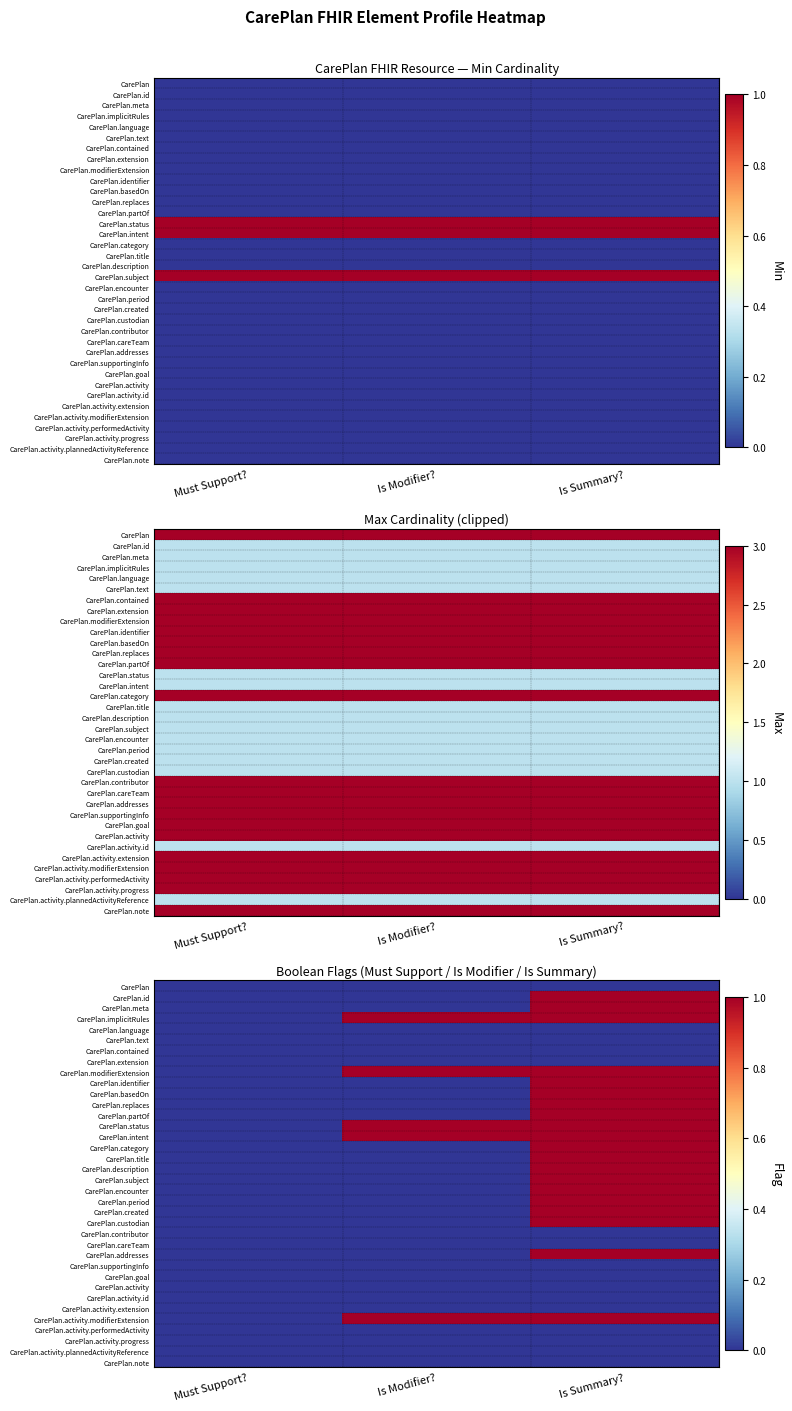

Is it true that CarePlan.modifierExtension equals 0 at Is Modifier??

False